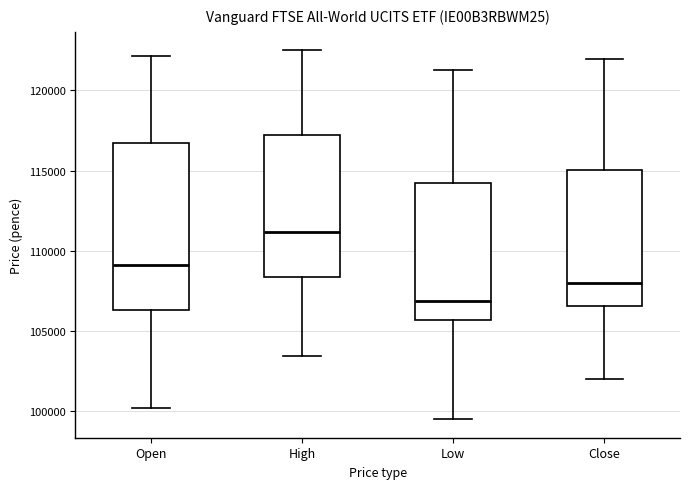

Where is the lower edge of the box for Open on the y-axis? The values are not printed on the chart, so give them approximately, as read against the axis.

106500